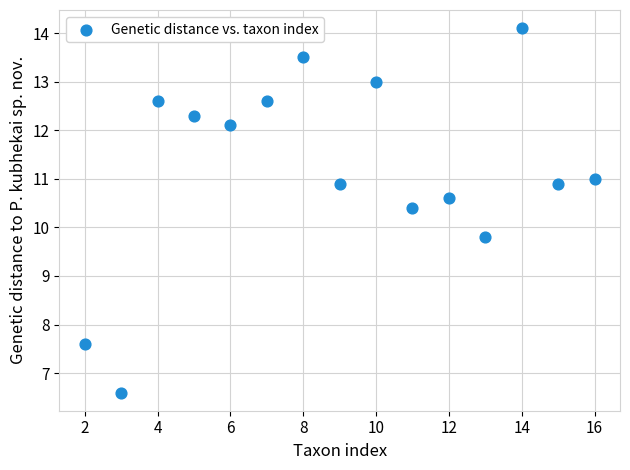

What Y value in the scatter plot is closest to 10?

9.8